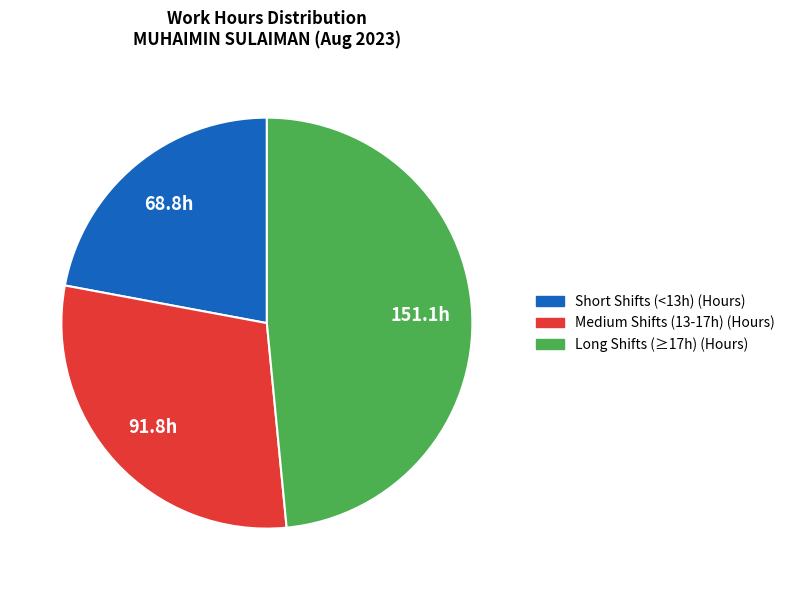

Is there a majority slice in this chart?

No